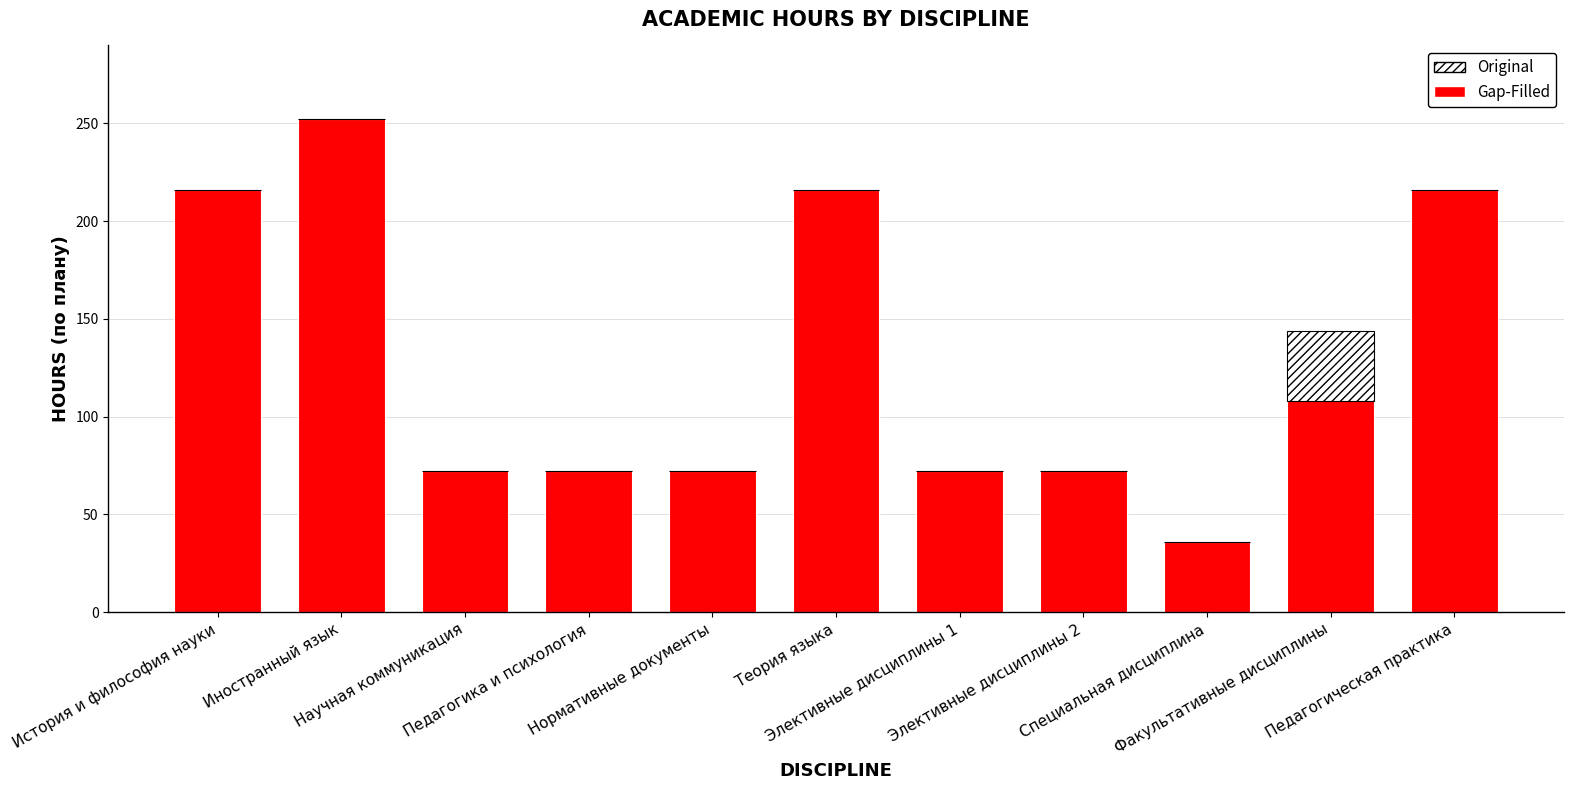

True or false: Gap-Filled has a value of 18 at Элективные дисциплины 2.

False